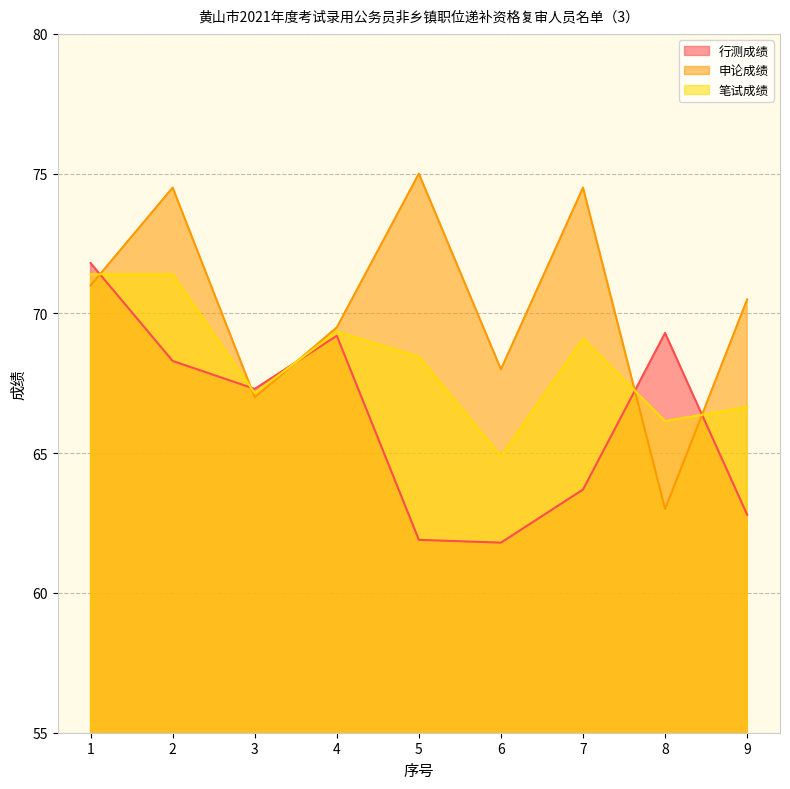

Reading left to right, what are all the values shown in this chart?

行测成绩: 1=71.8	2=68.3	3=67.3	4=69.2	5=61.9	6=61.8	7=63.7	8=69.3	9=62.8
申论成绩: 1=71.0	2=74.5	3=67.0	4=69.5	5=75.0	6=68.0	7=74.5	8=63.0	9=70.5
笔试成绩: 1=71.4	2=71.4	3=67.2	4=69.3	5=68.5	6=64.9	7=69.1	8=66.2	9=66.7